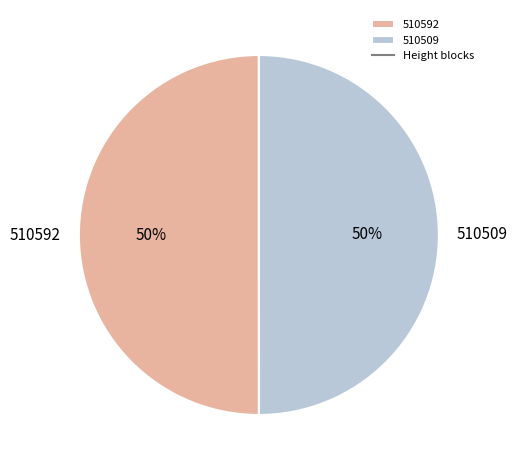

Combined, do 510592 and 510509 account for over 50%?

Yes